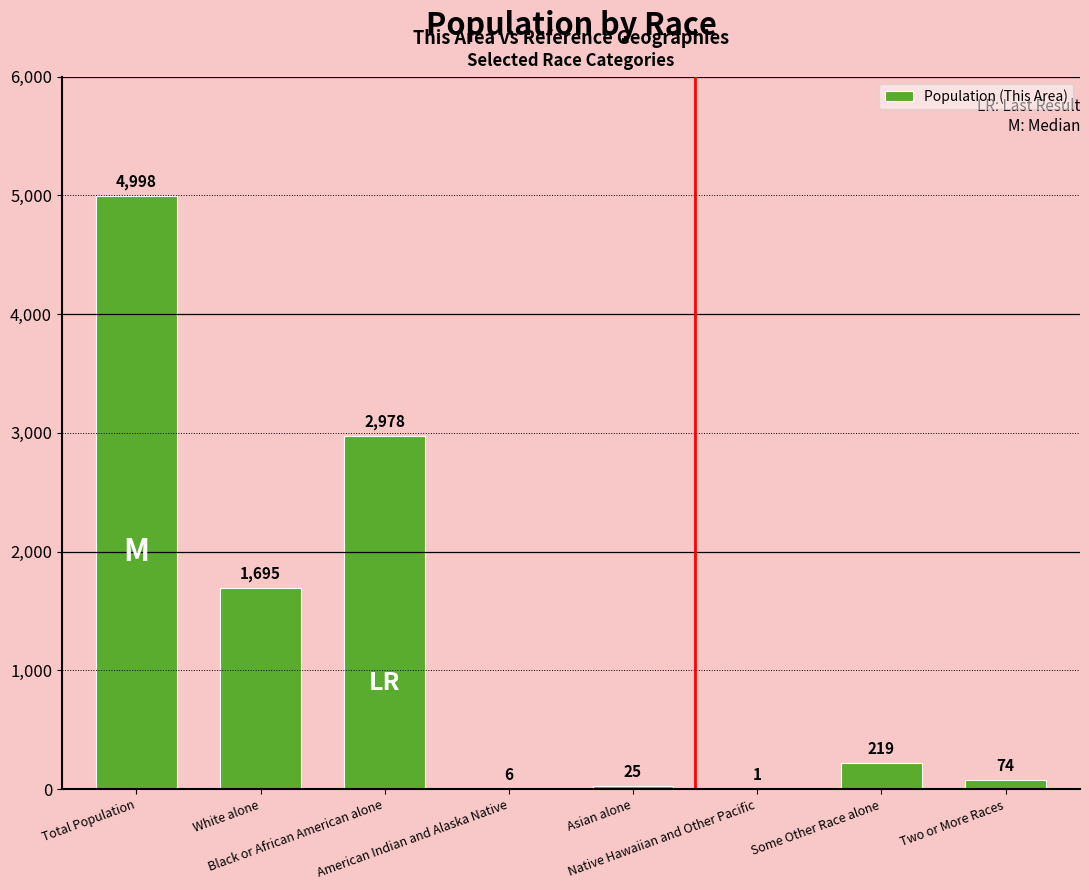

Are the bars horizontal?

No